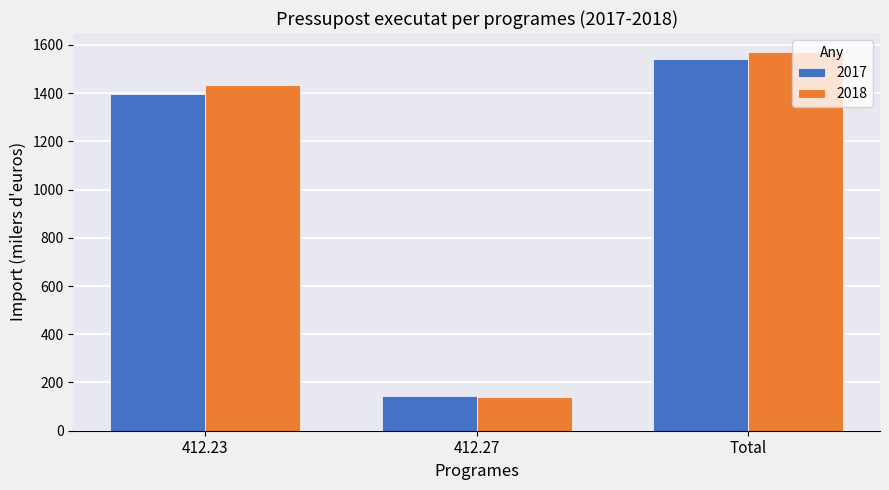

Where does the 2018 series first go above 1431?

412.23